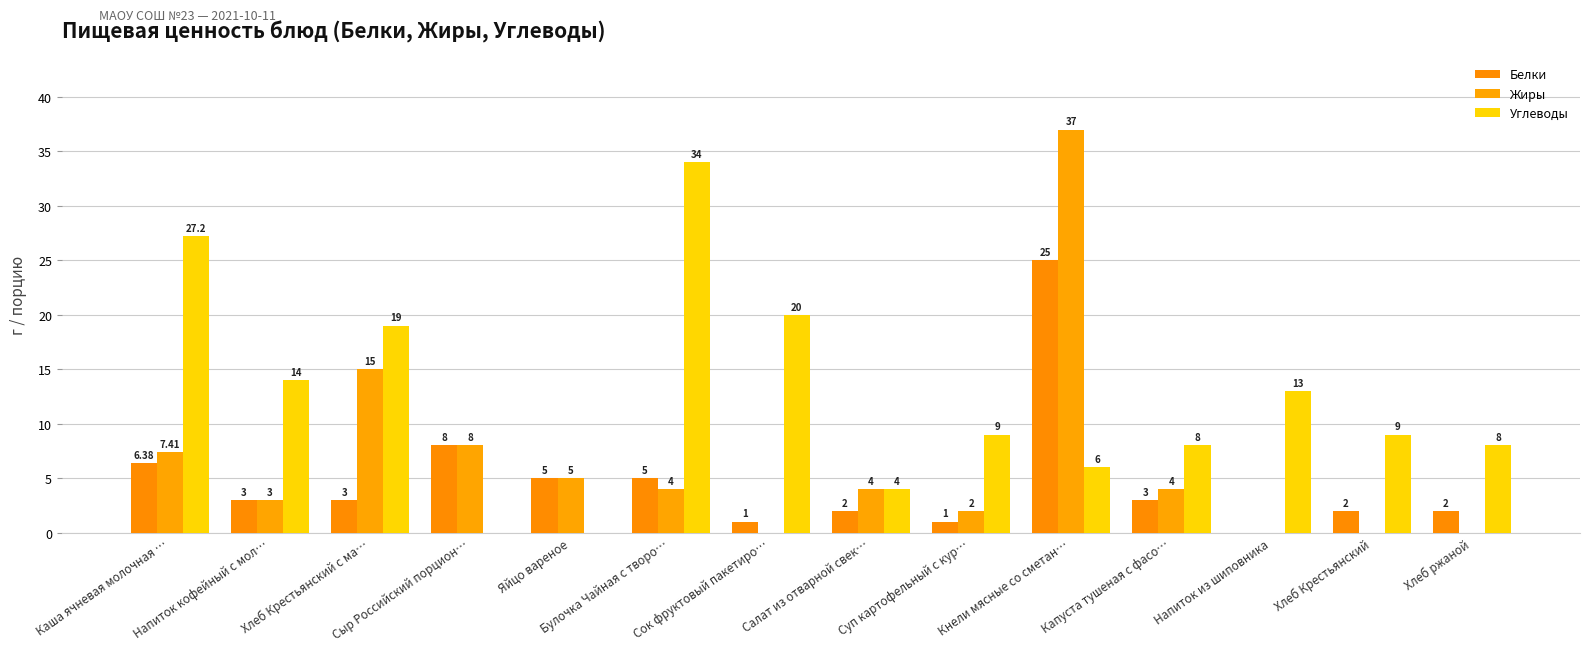

Where does the Белки series first go above 3?

Каша ячневая молочная …